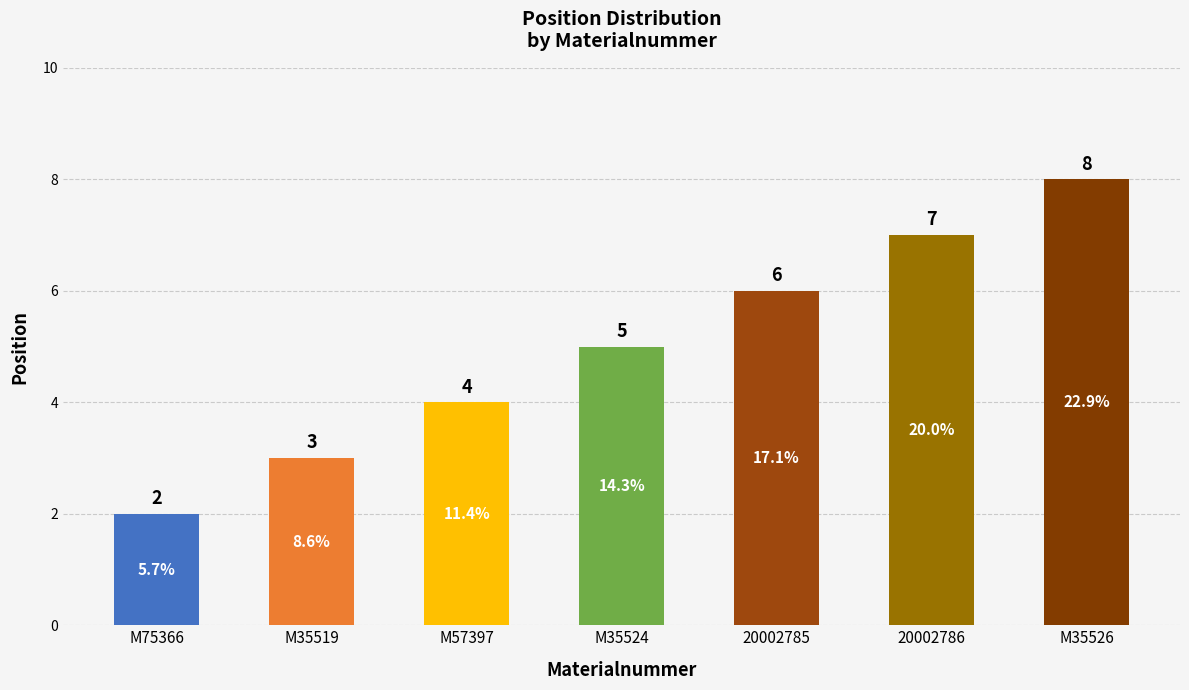

What is the difference between the second highest and minimum values?

5